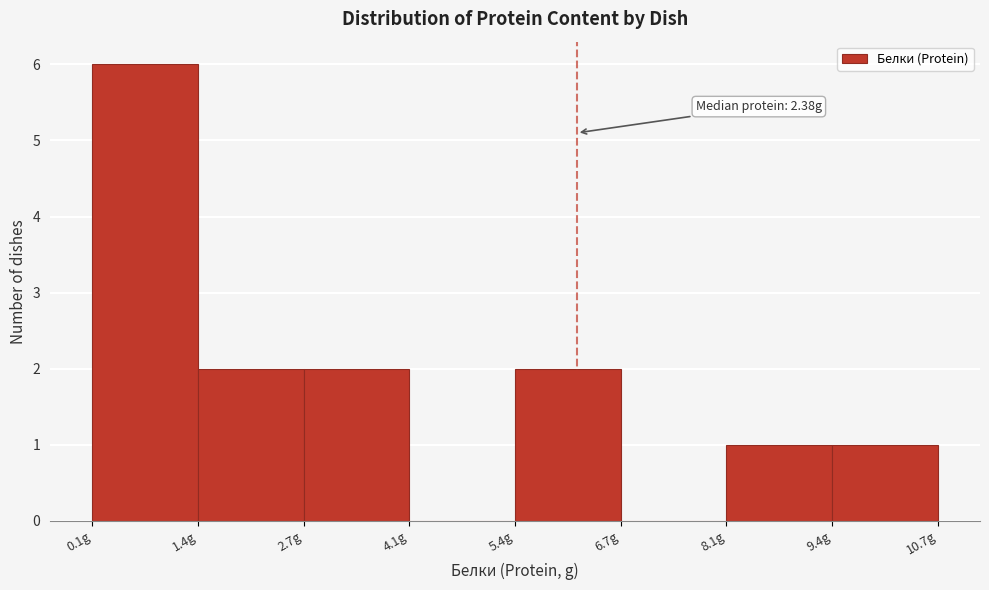

Over which range of the x-axis is the bar tallest?

0.0 to 1.4